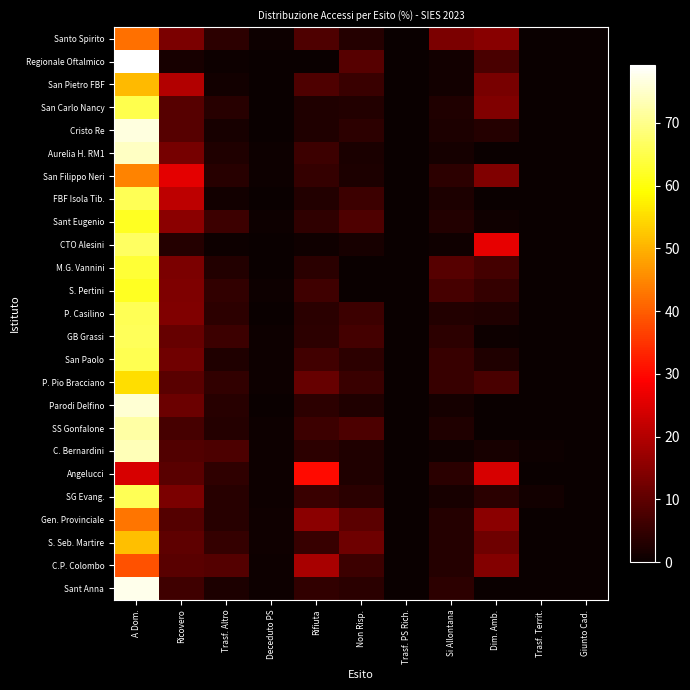

At which category does the chart reach its minimum across all series?

Trasf. Territ.